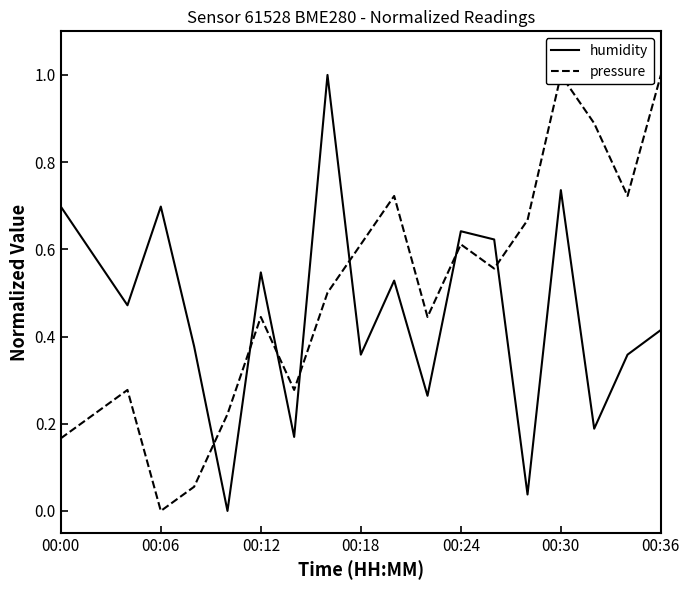

The value of humidity at 00:30 is 1.0. True or false?

False